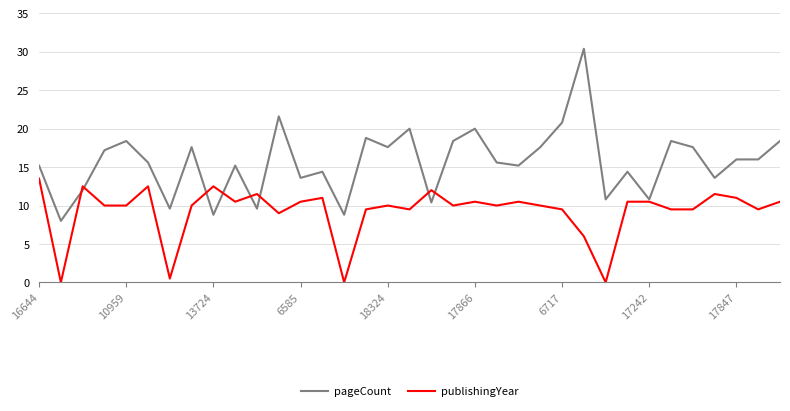

What is the greatest value displayed?

30.4